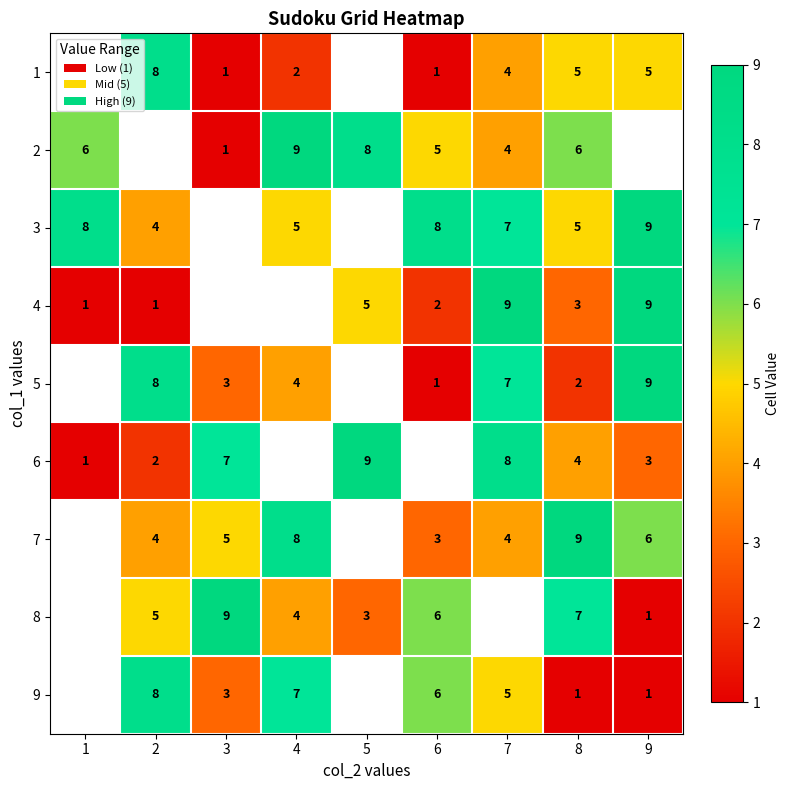

The 6 series shows 11 at 7. True or false?

False